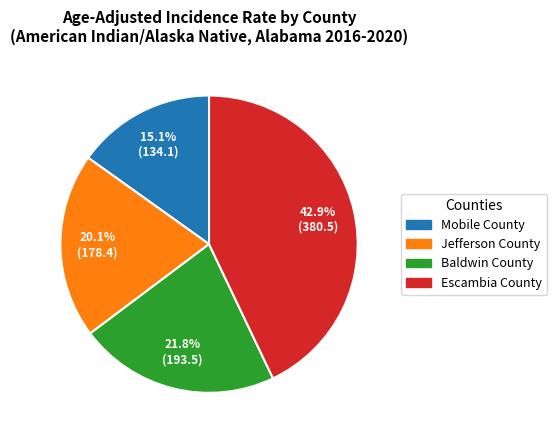

To the nearest percent, what is the difference between the largest and smallest slice percentages?

28%